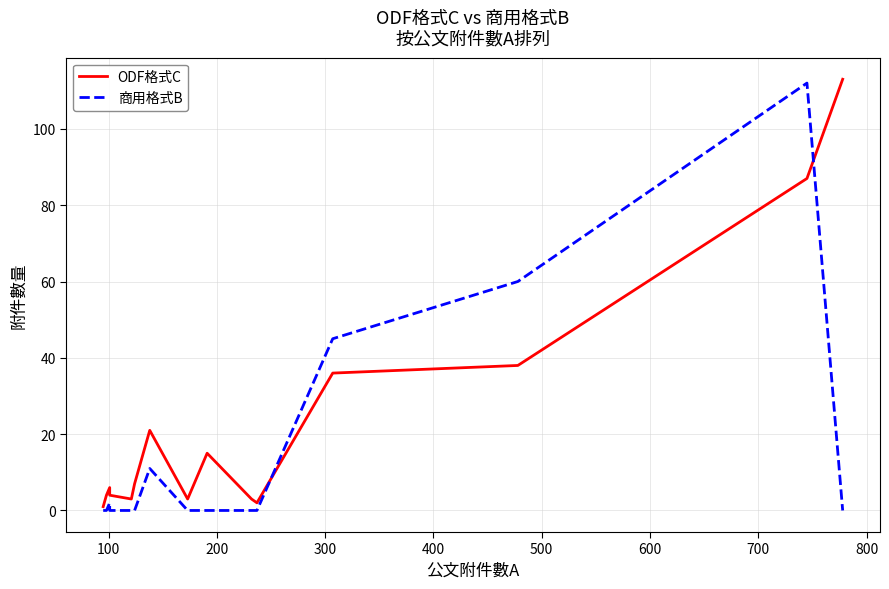

How many interior local peaks does the ODF格式C series have?

3